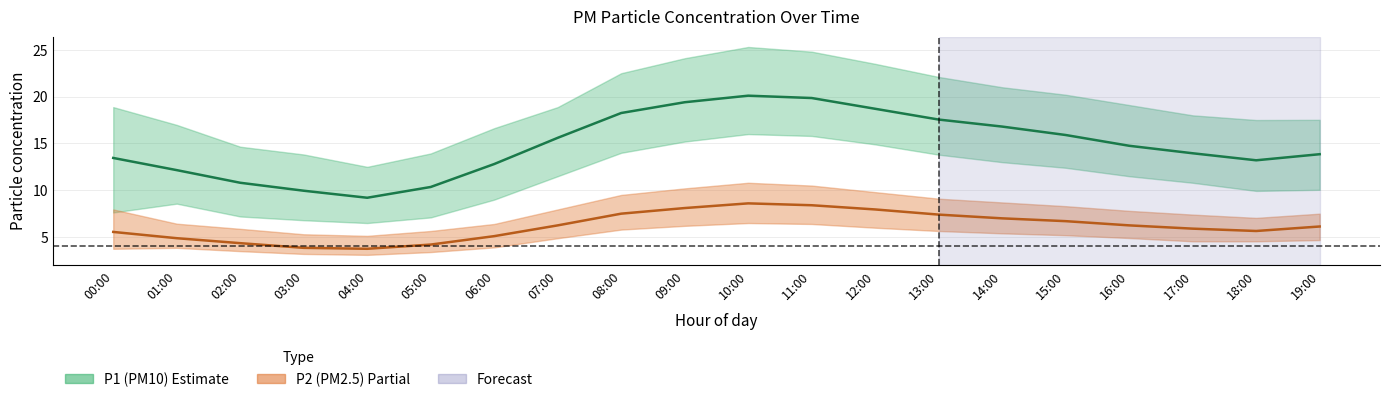

What is the smallest value displayed?

3.8